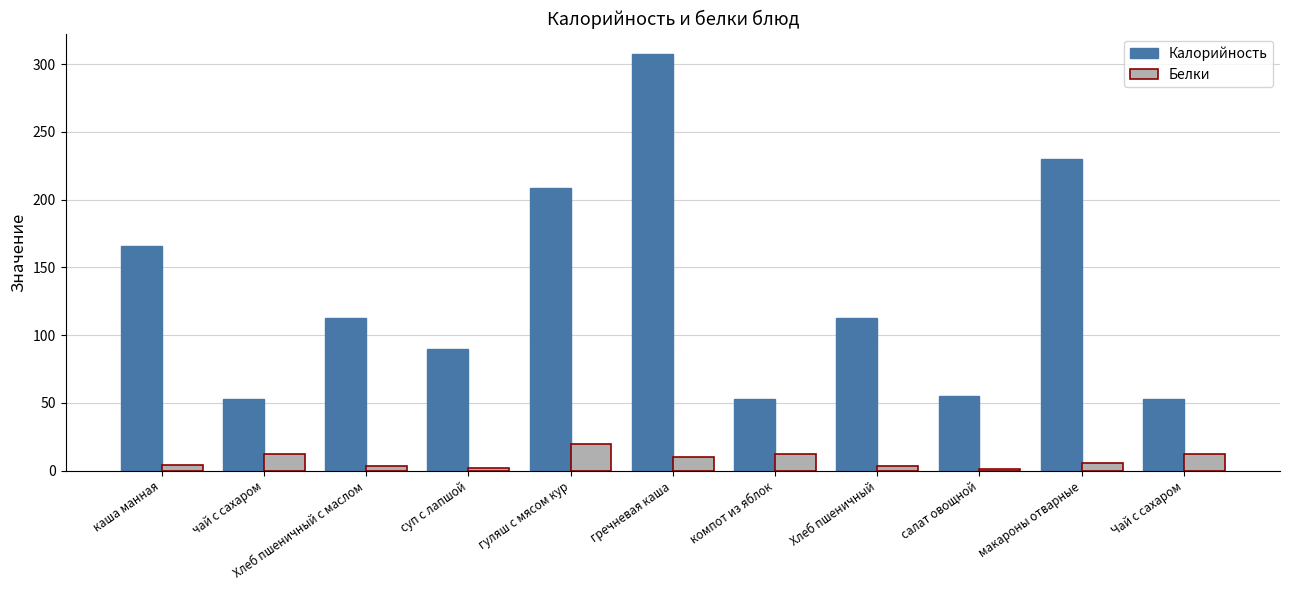

Which label corresponds to the largest value in the chart?

гречневая каша